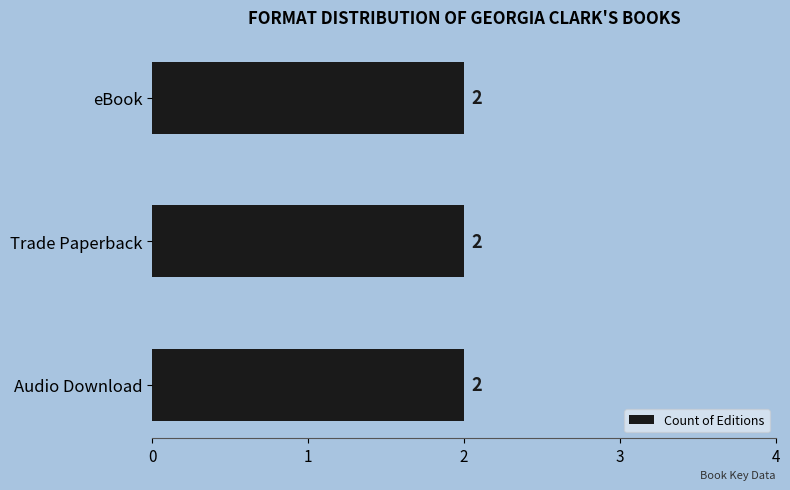

At which label is the value closest to 177130248?

Audio Download